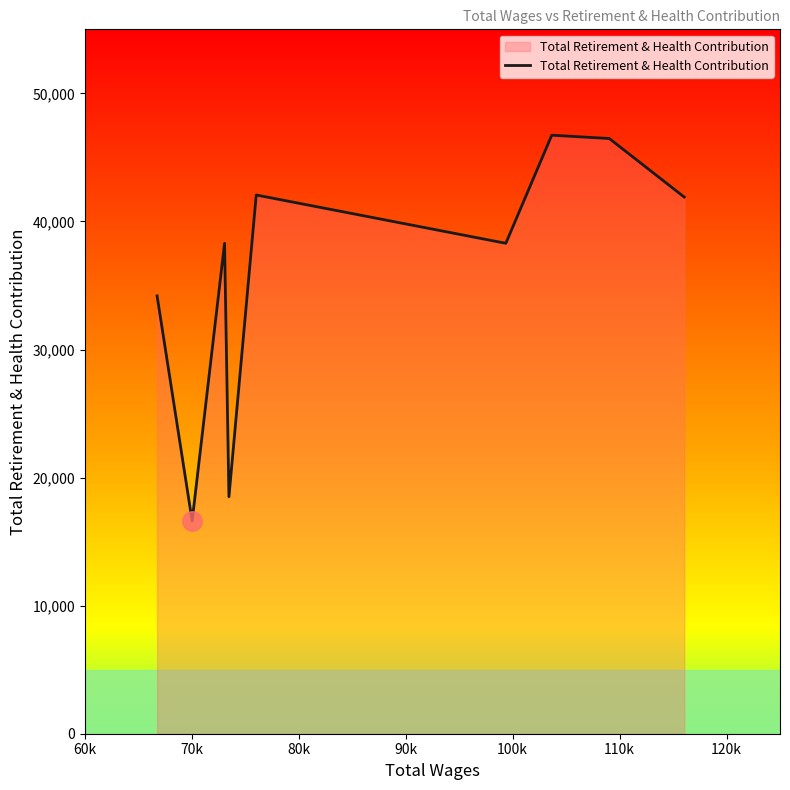

What is the minimum value shown in the chart?

16618